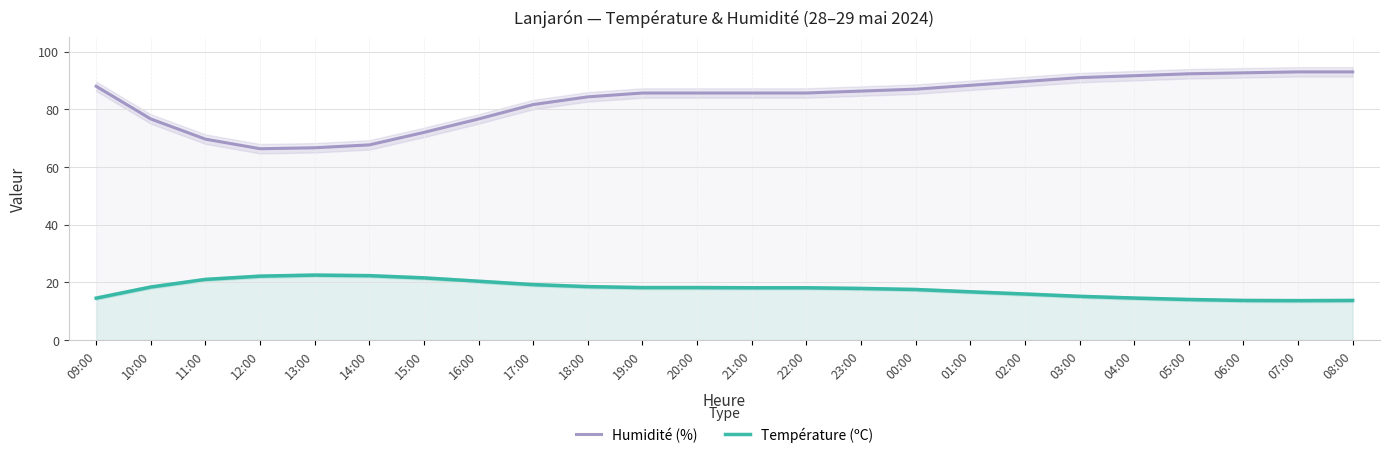

Where does the Température (ºC) series first go above 18?

10:00